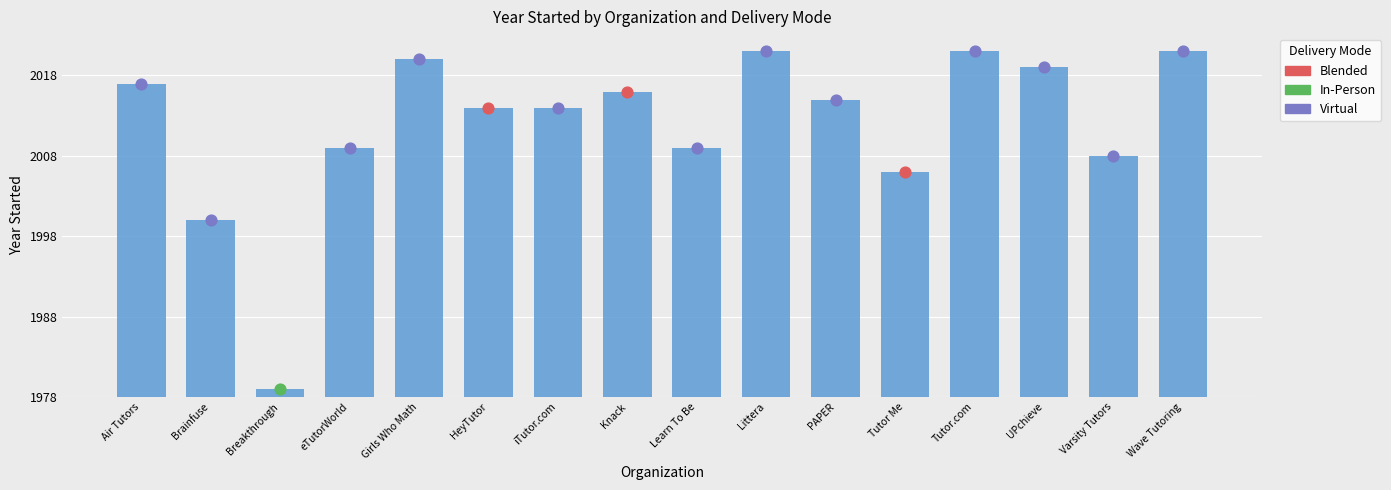

Which has a higher value, Brainfuse or Varsity Tutors?

Varsity Tutors